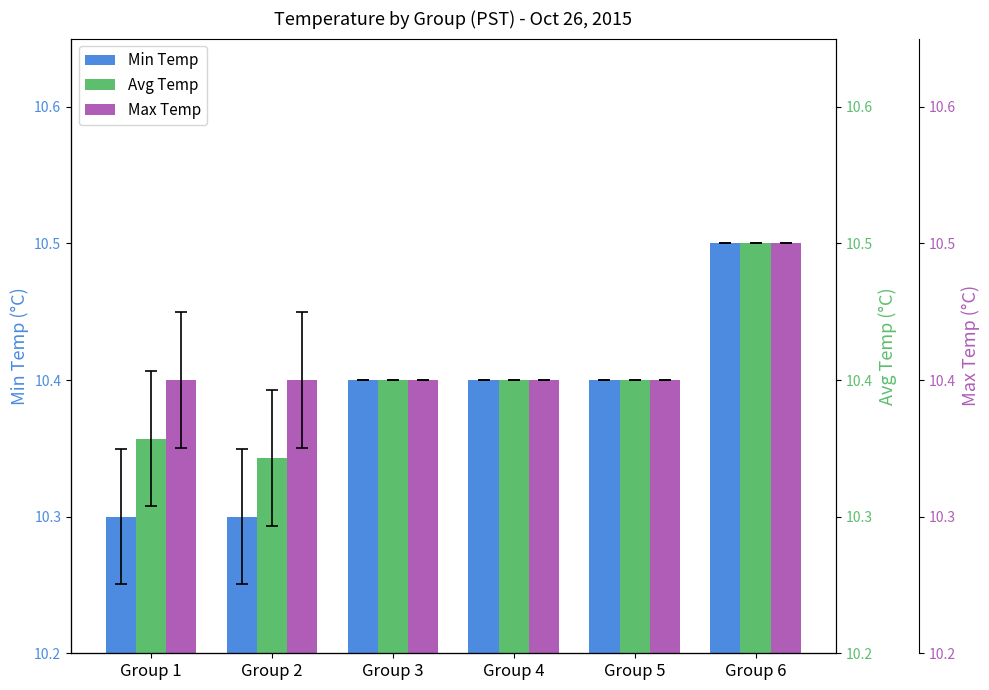

Rank the series at Group 1 from lowest to highest value.

Min Temp, Avg Temp, Max Temp